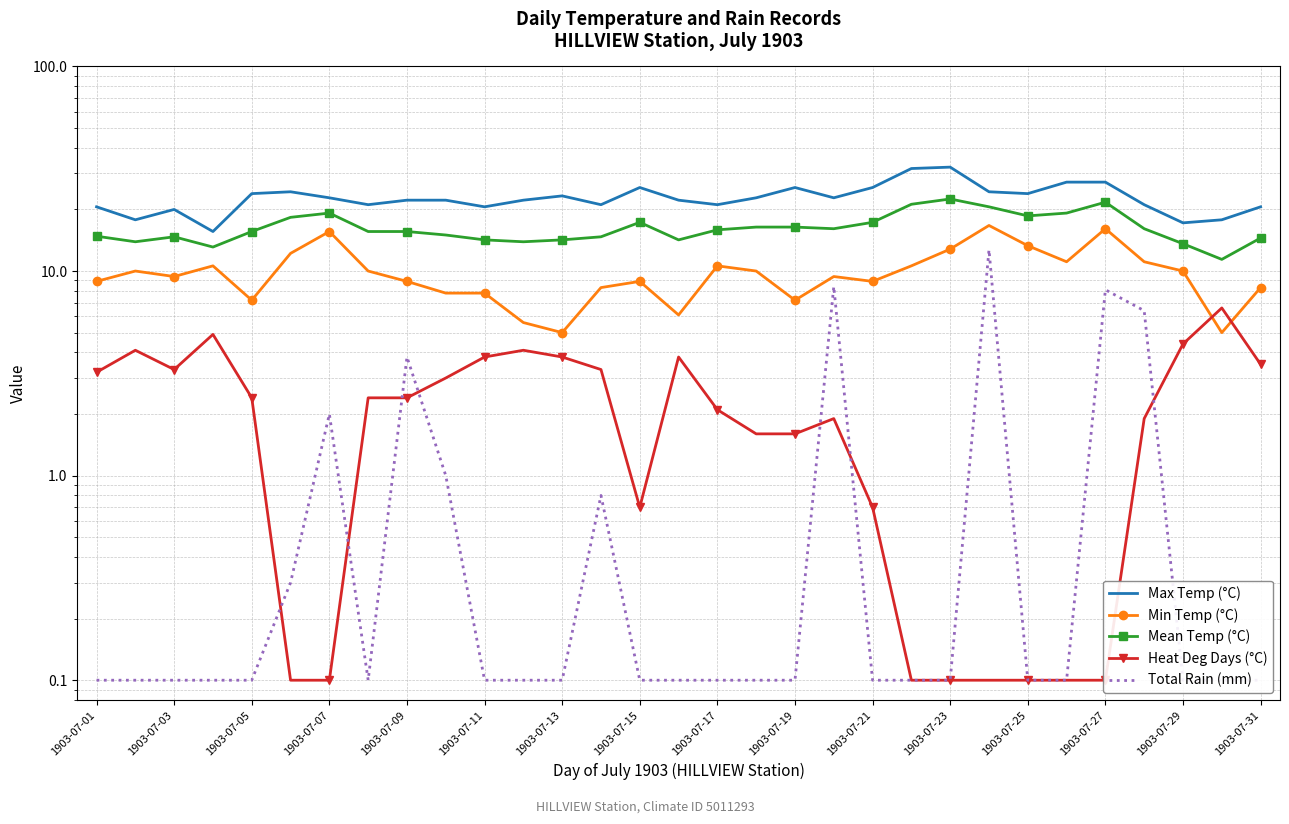

What is the difference between the second highest and second lowest values in the Mean Temp (°C) series?

8.6